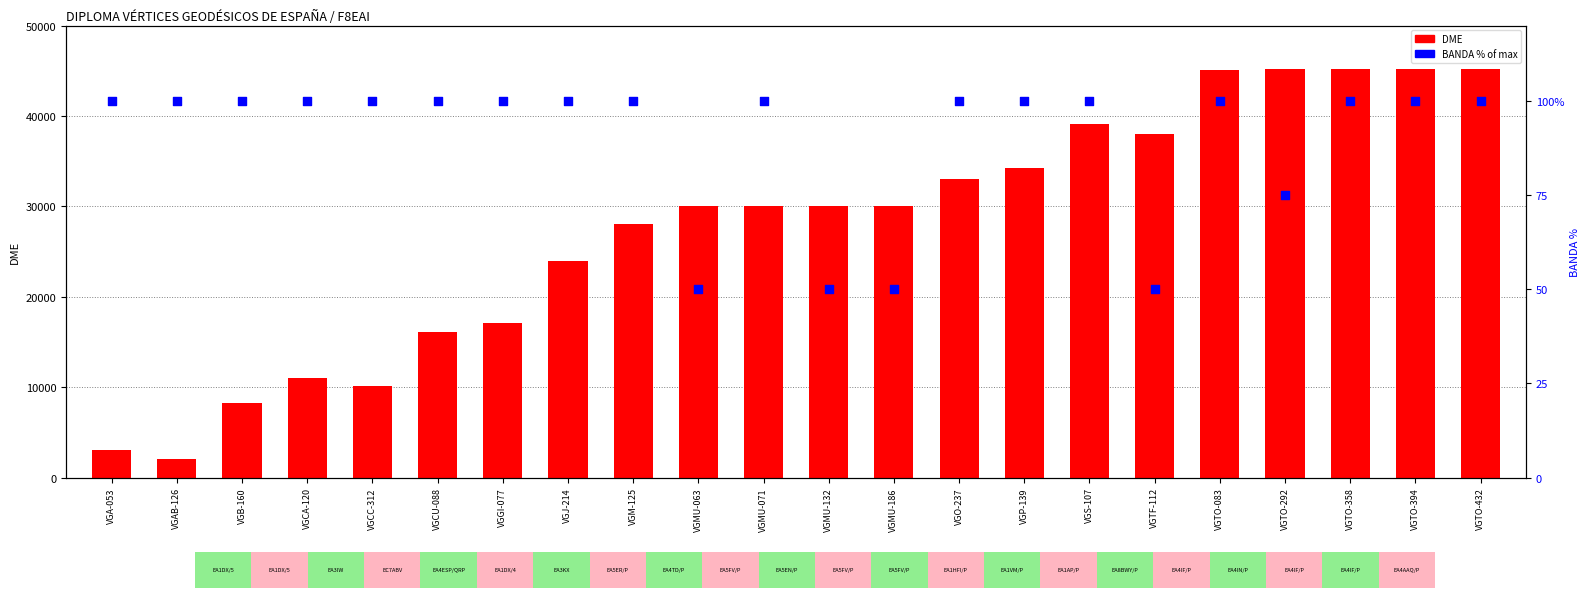

Which series reaches the minimum Y coordinate?

BANDA (% of max)